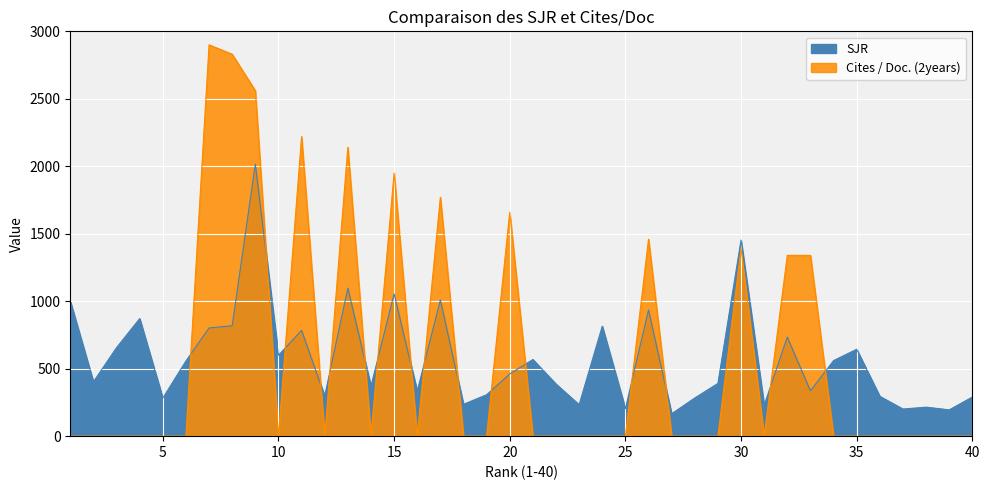

The value of Cites / Doc. (2years) at 25 is 0.0. True or false?

True